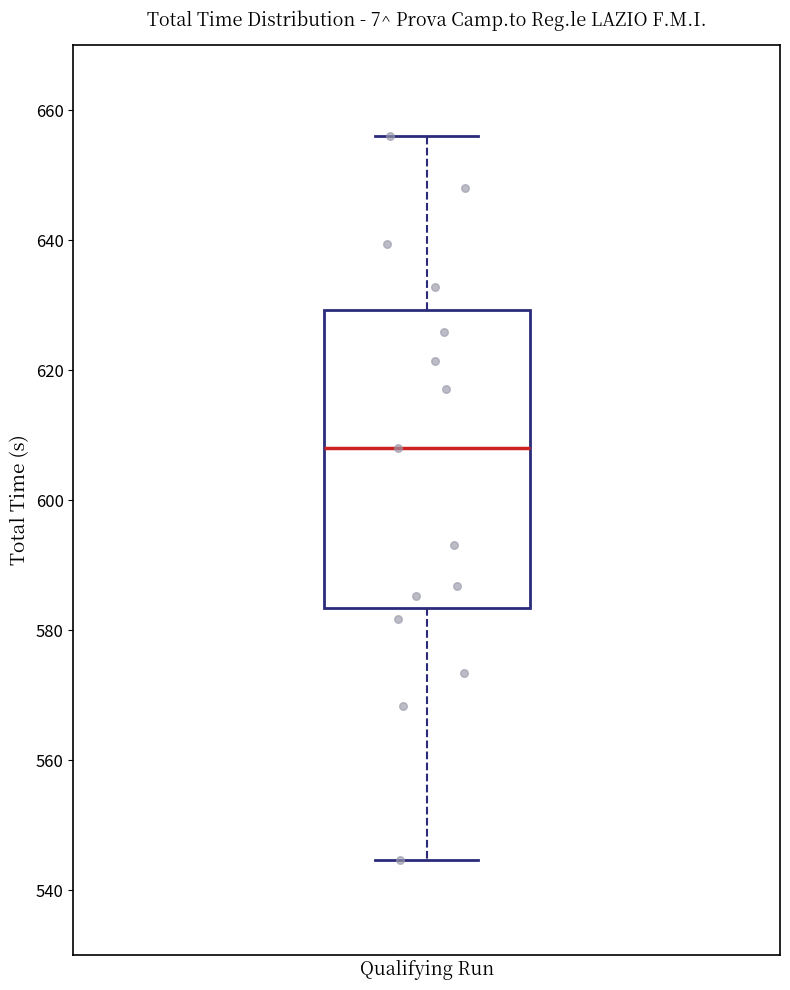

Where does the upper whisker of the box for Qualifying Run end on the y-axis? The values are not printed on the chart, so give them approximately, as read against the axis.

656